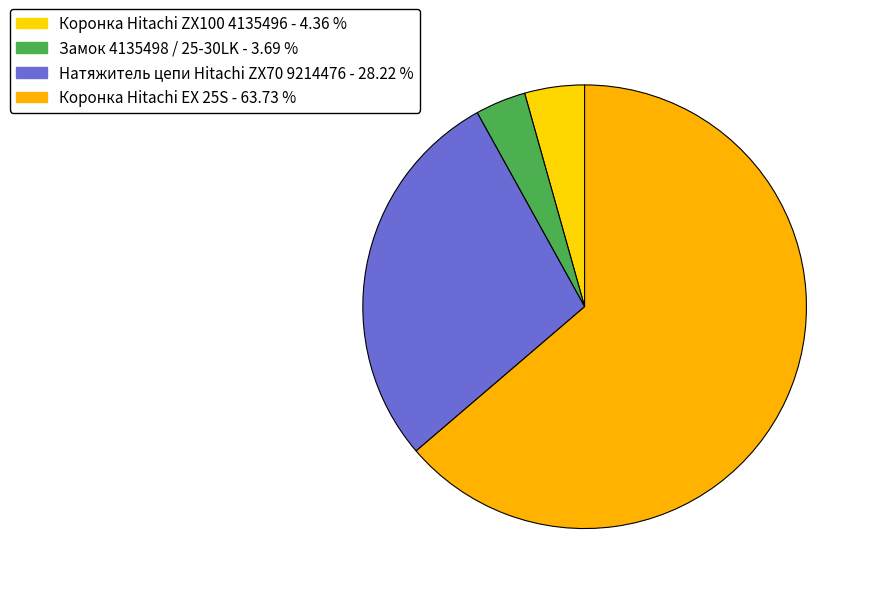

How many slices are in this pie chart?

4